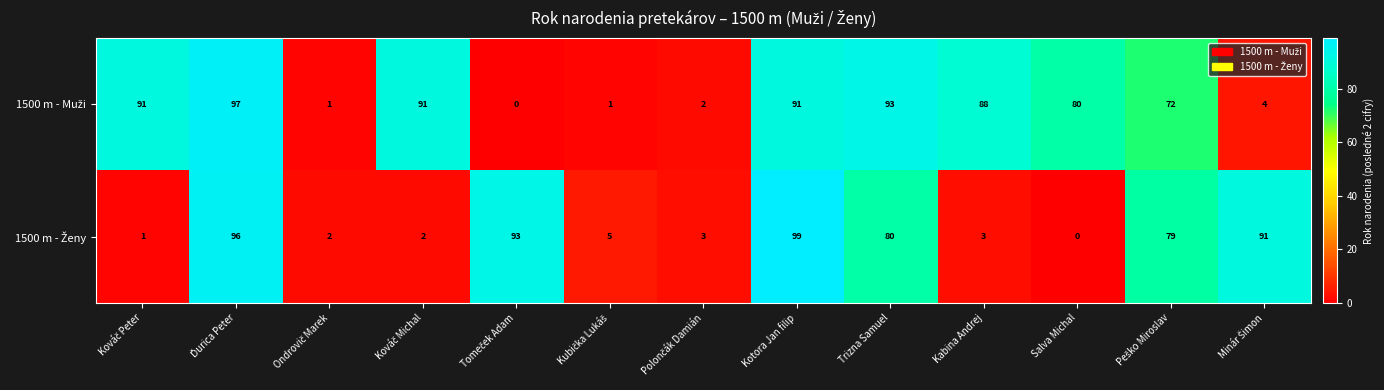

At which category does the chart reach its peak across all series?

Kotora Jan filip